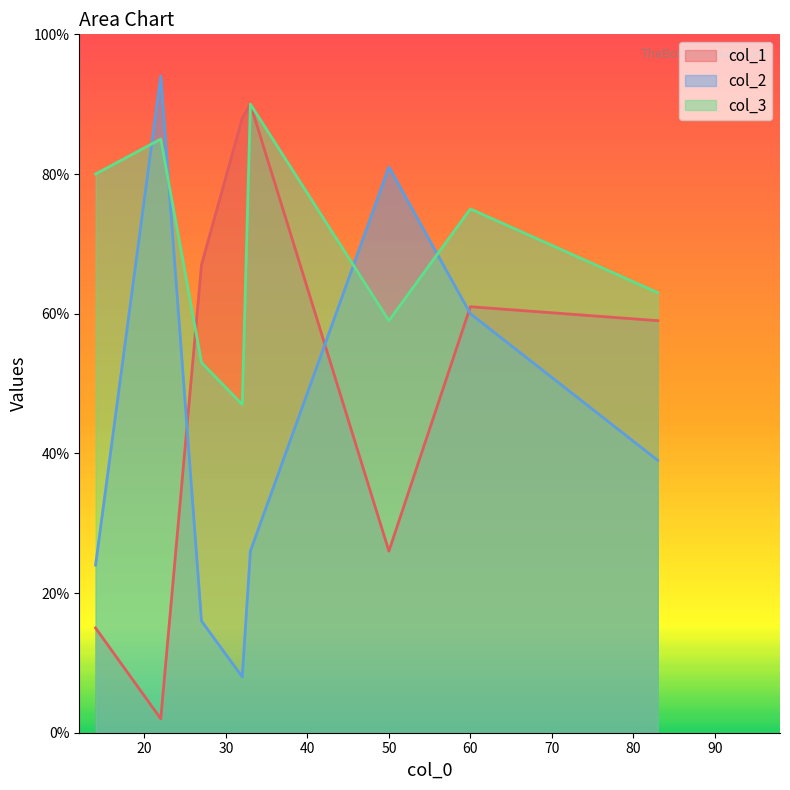

What is the total value across all series at 27?

136